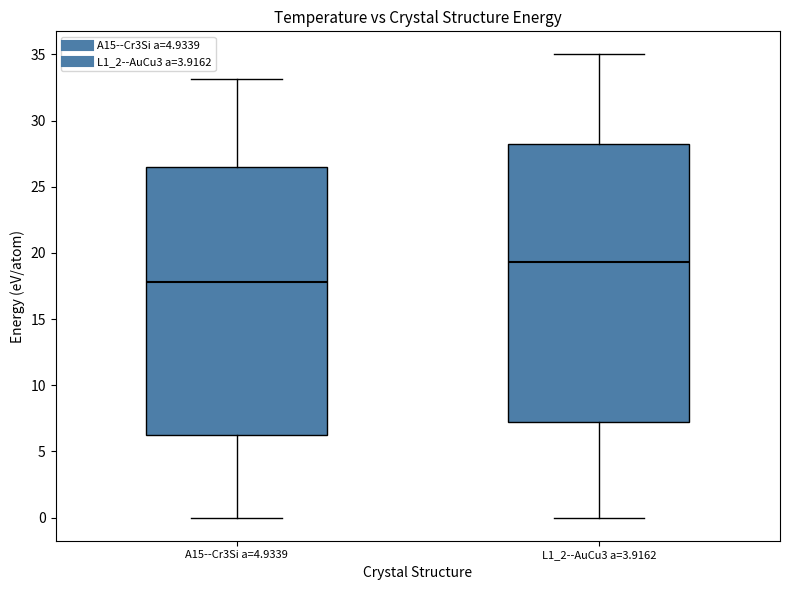

Comparing the boxes themselves (not the whiskers), which one is the tallest?

L1_2--AuCu3 a=3.9162